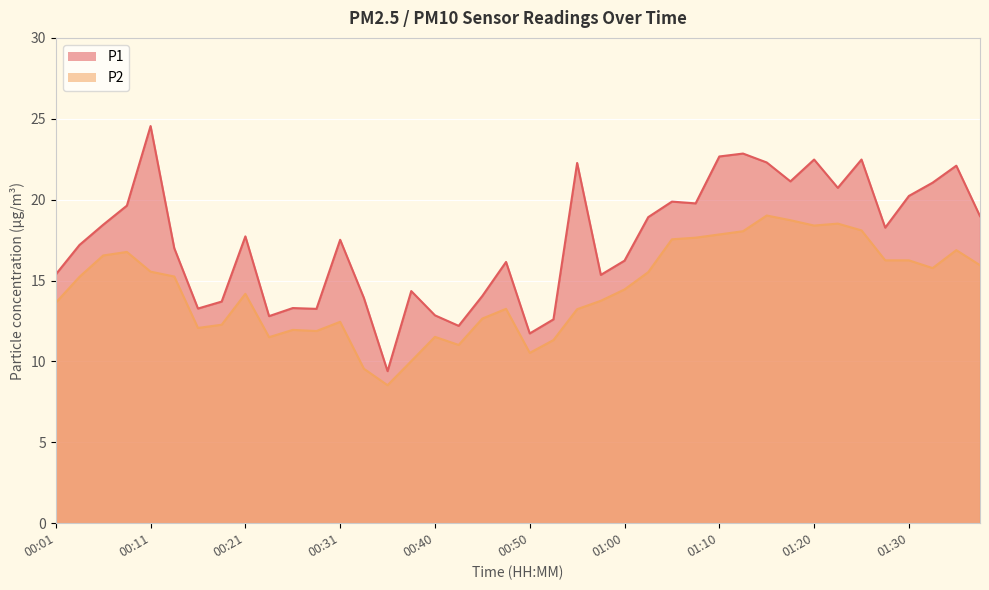

What is the average value of the P1 series?

17.5